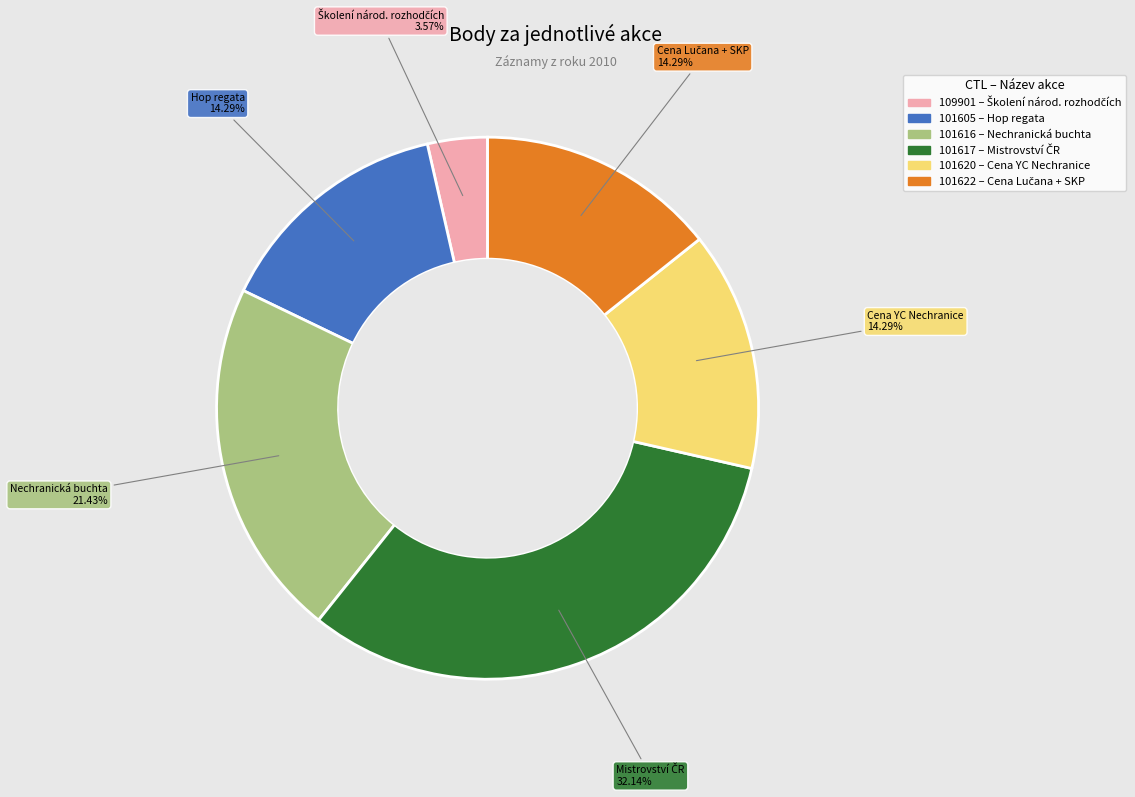

Does any single category account for the majority?

No